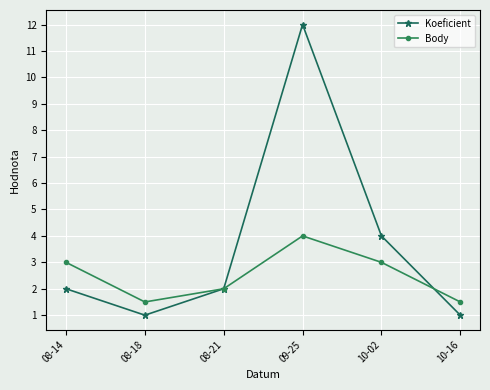

What is the total value across all series at 08-14?

5.0